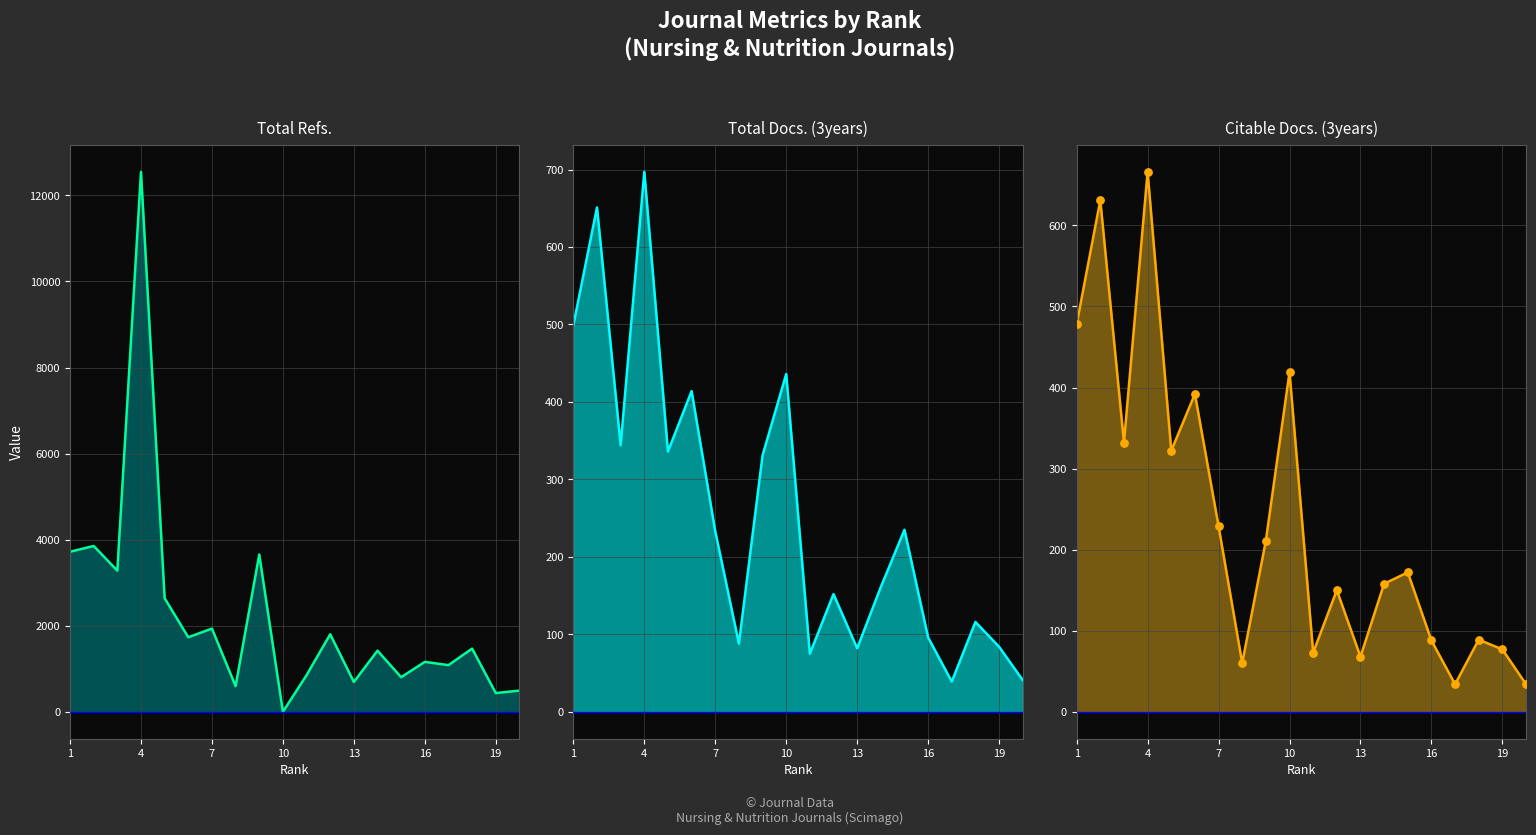

Which series reaches the maximum Y coordinate?

Total Refs.